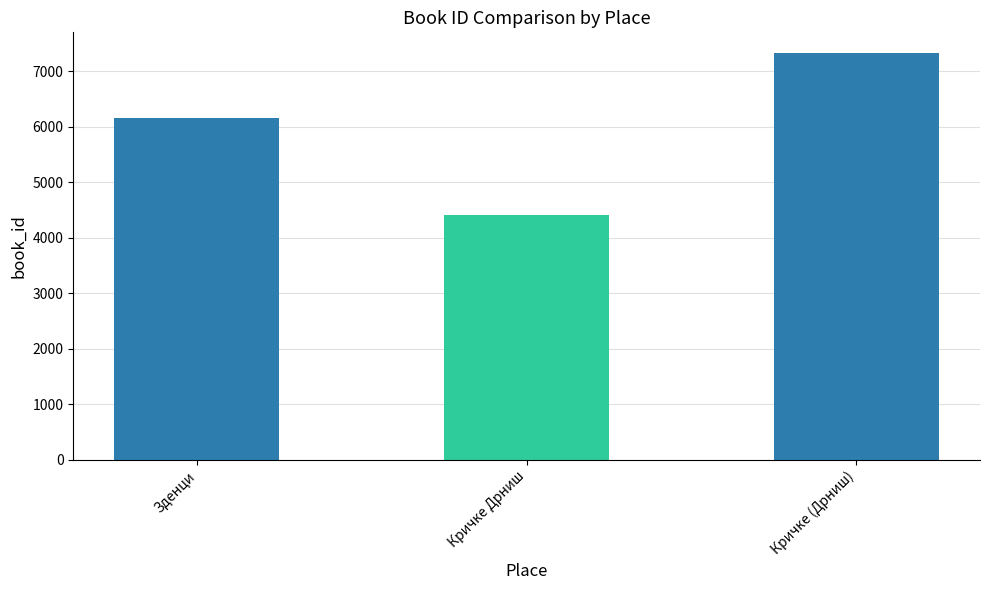

Are the bars horizontal?

No